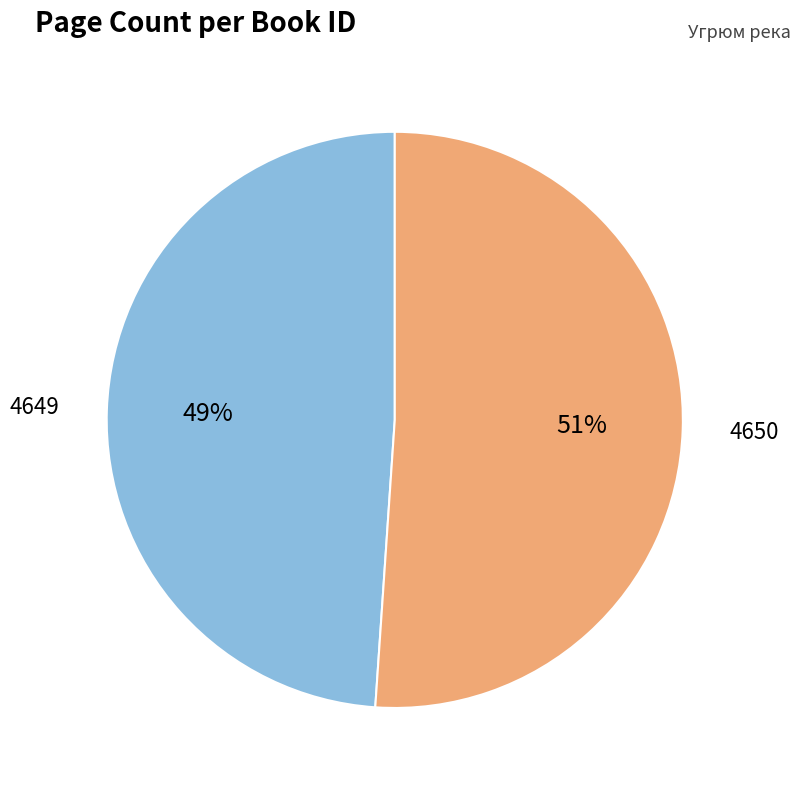

To the nearest percent, what is the average slice percentage?

50%